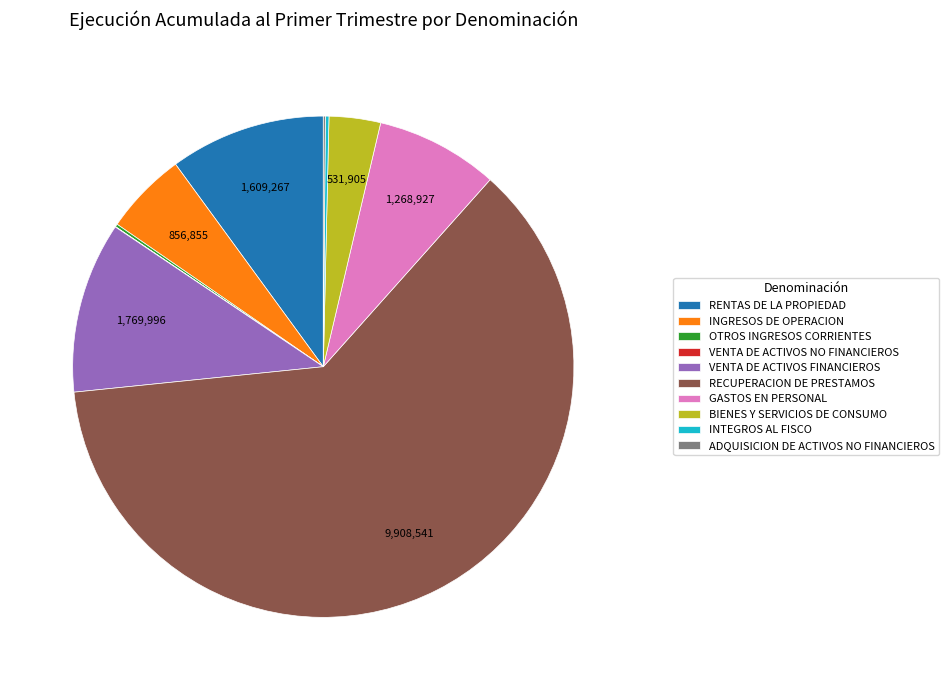

Is it true that BIENES Y SERVICIOS DE CONSUMO is 3% of the pie?

True